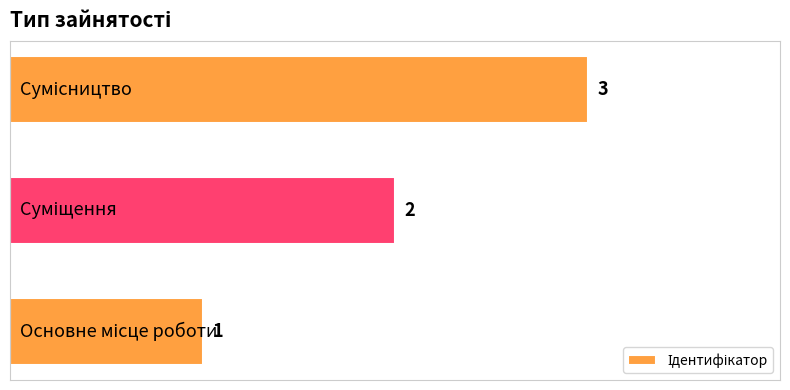

What is the greatest value displayed?

3